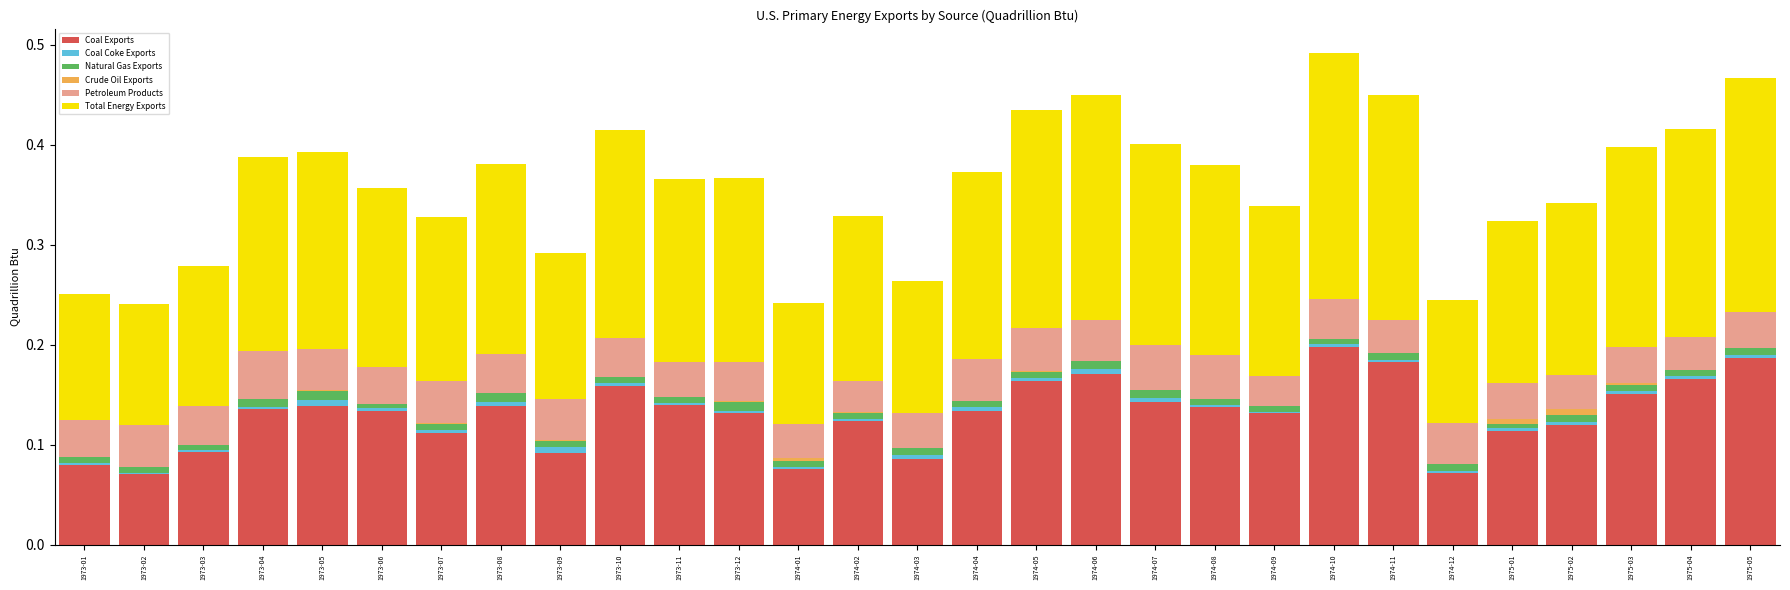

What value does the Coal Exports series have at 1974-06?

0.2